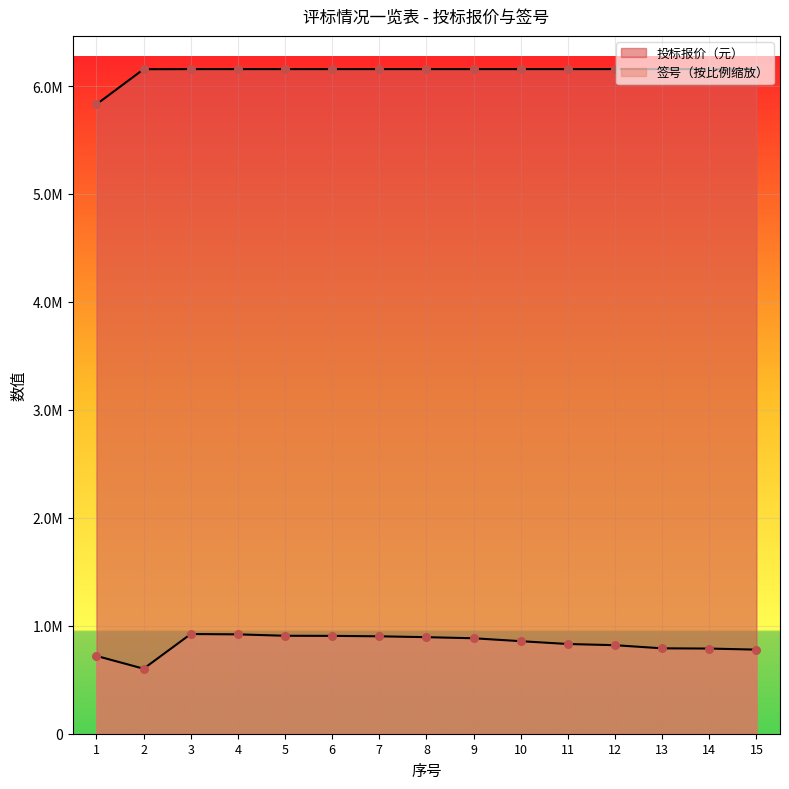

Is the value of 投标报价（元） at 5 greater than the value of 签号 at 3?

Yes